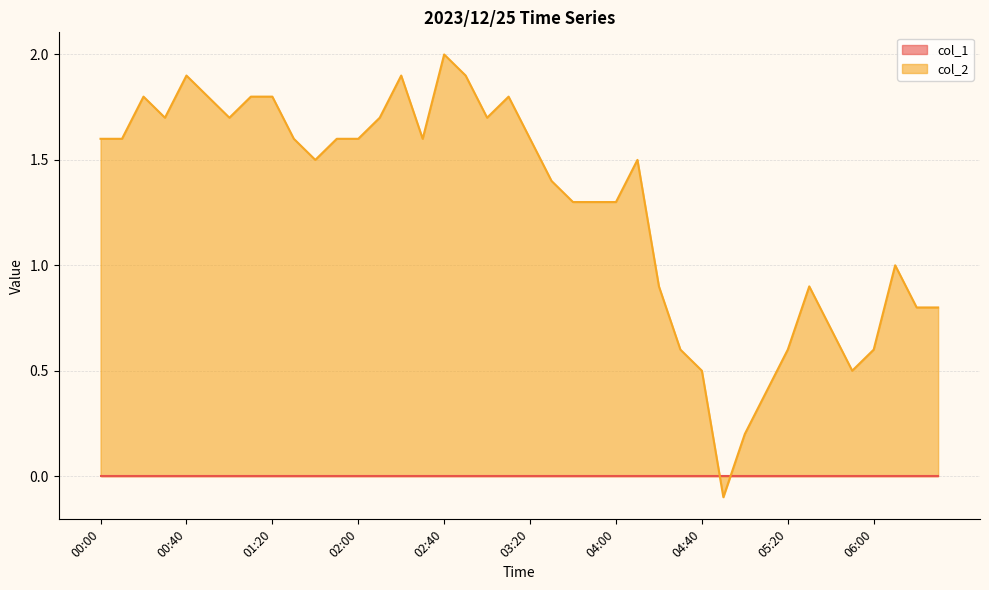

What is the label of the 5th point from the right?

05:50